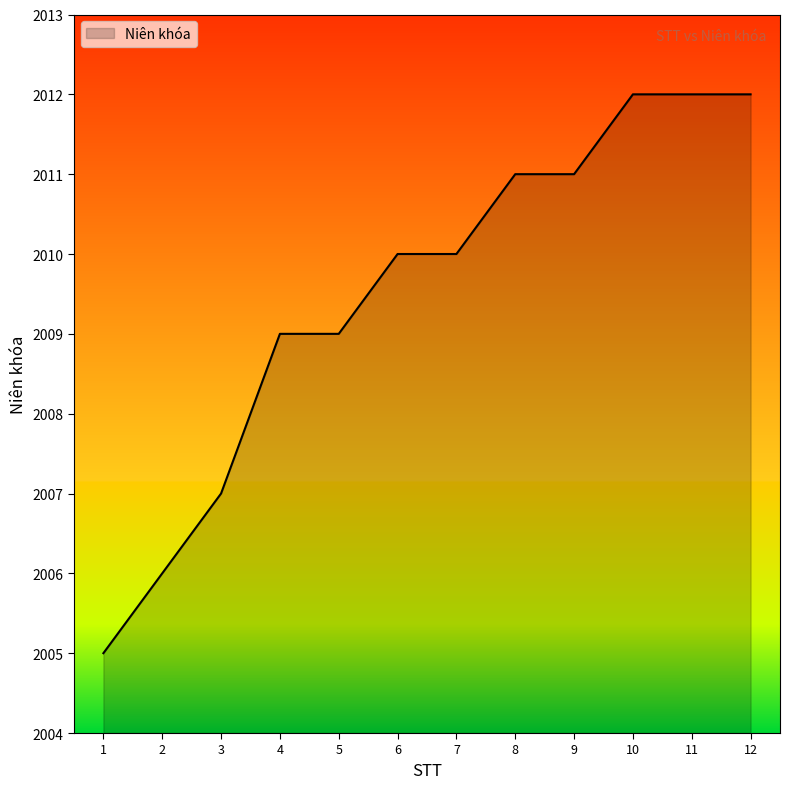

What is the minimum value shown in the chart?

2005